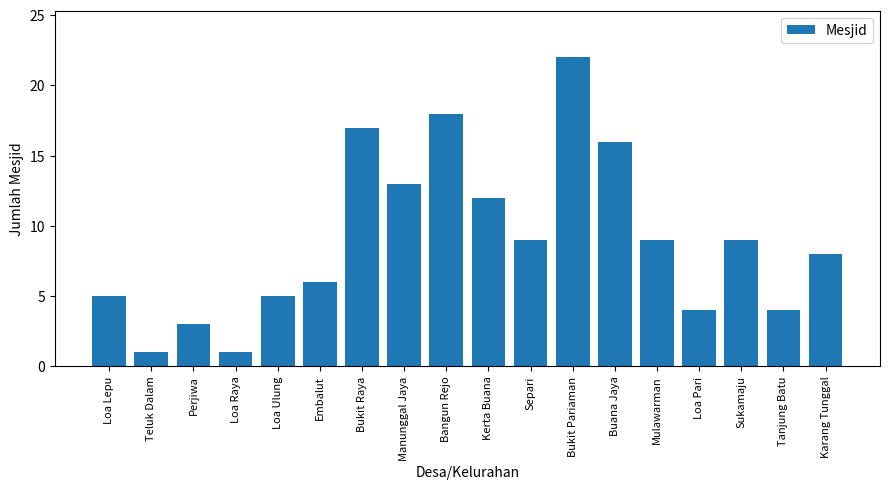

Reading left to right, transcribe all the data shown in this chart.

5	1	3	1	5	6	17	13	18	12	9	22	16	9	4	9	4	8